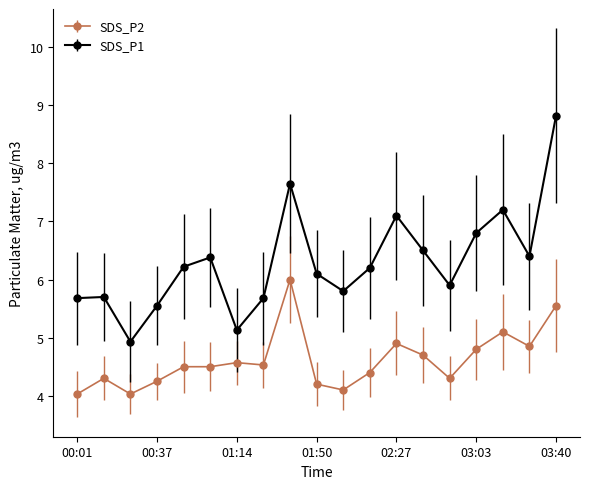

True or false: SDS_P2 and SDS_P1 cross at least once.

False